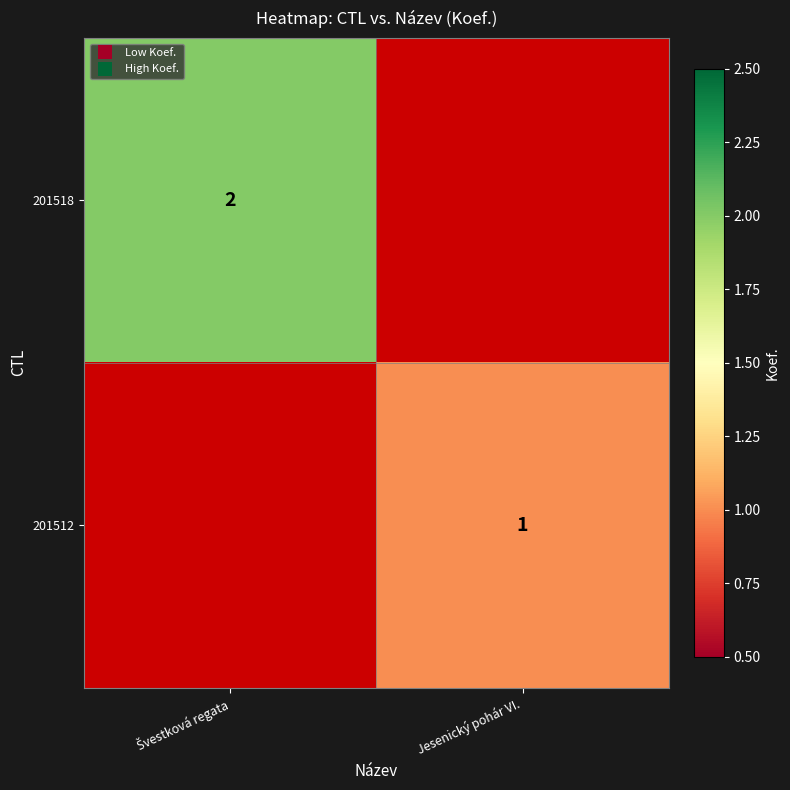

The value of 201512 at Jesenický pohár VI. is 1.0. True or false?

True